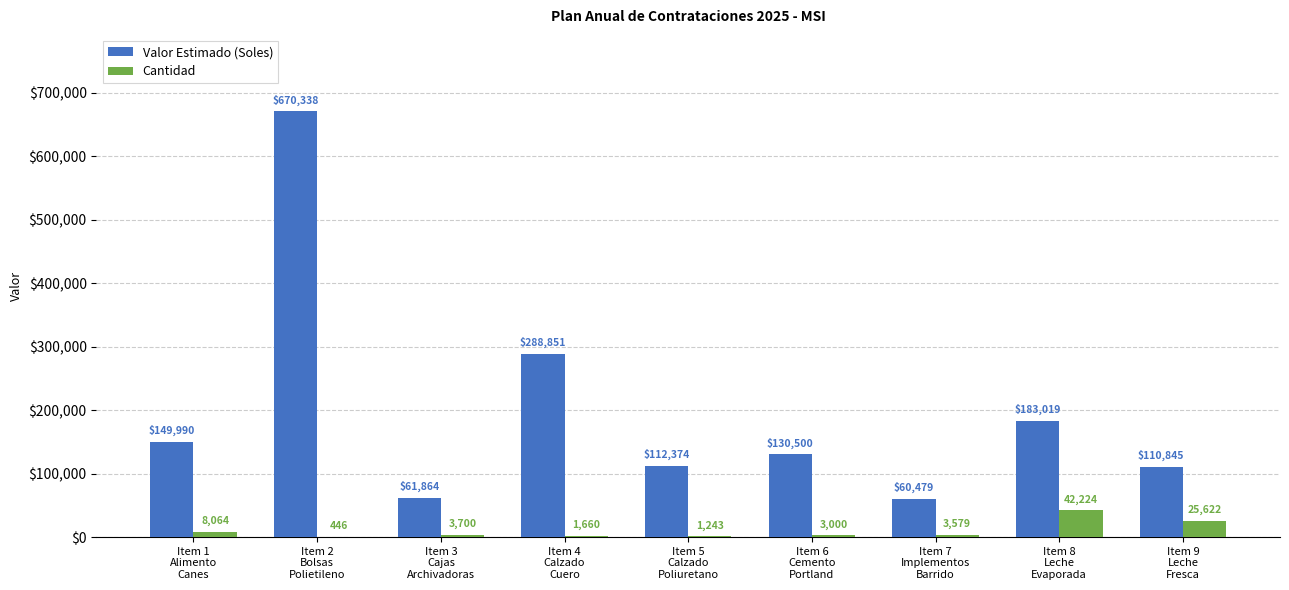

Are the bars grouped side by side (vs. stacked)?

Yes